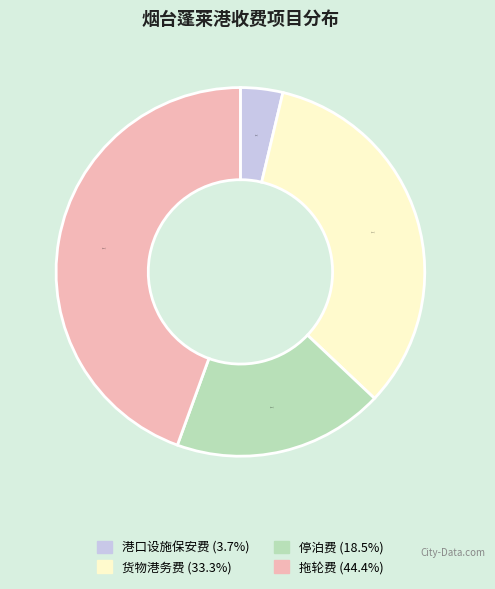

To the nearest percent, what is the difference between the 拖轮费 and 停泊费 slice percentages?

26%